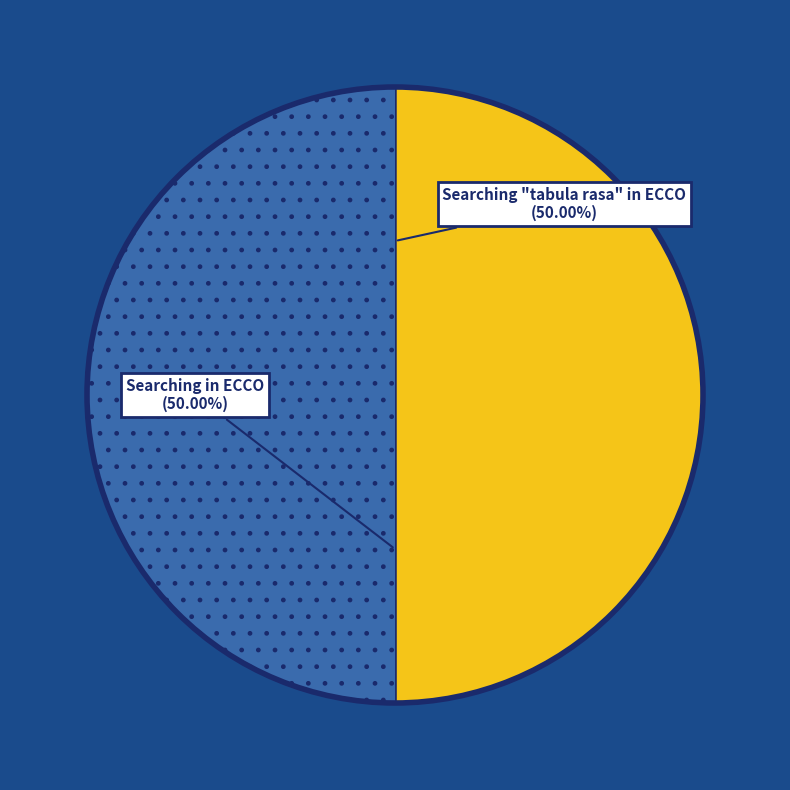

How many slices are in this pie chart?

2